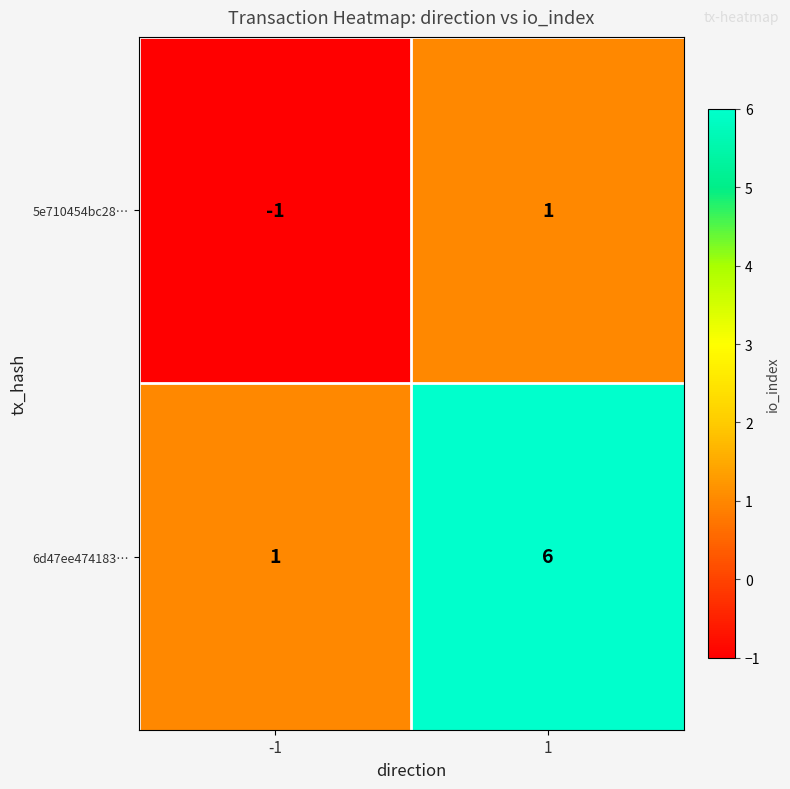

Reading left to right, what are all the values shown in this chart?

5e710454bc28…: -1=-1	1=1
6d47ee474183…: -1=1	1=6